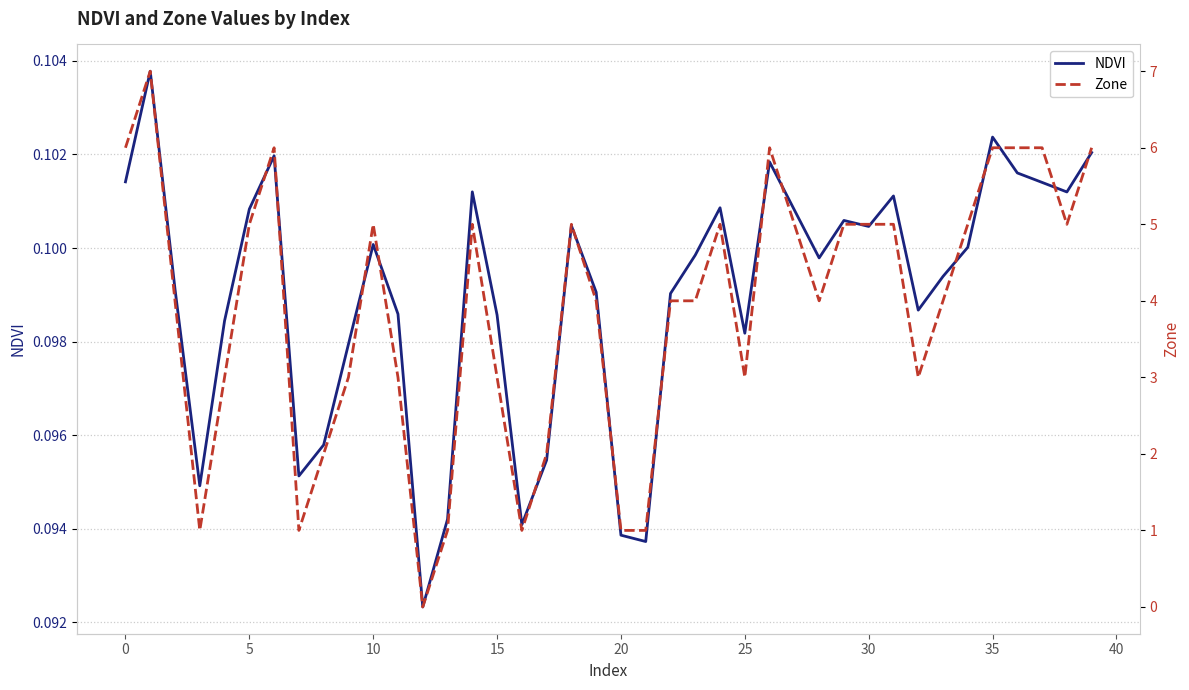

The value of NDVI at 26 is 0.1. True or false?

True